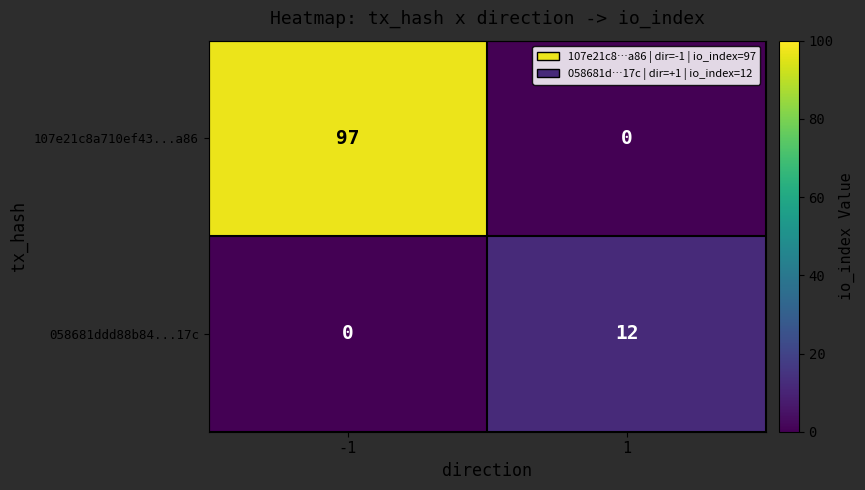

What is the maximum value for 107e21c8a710ef43...a86?

97